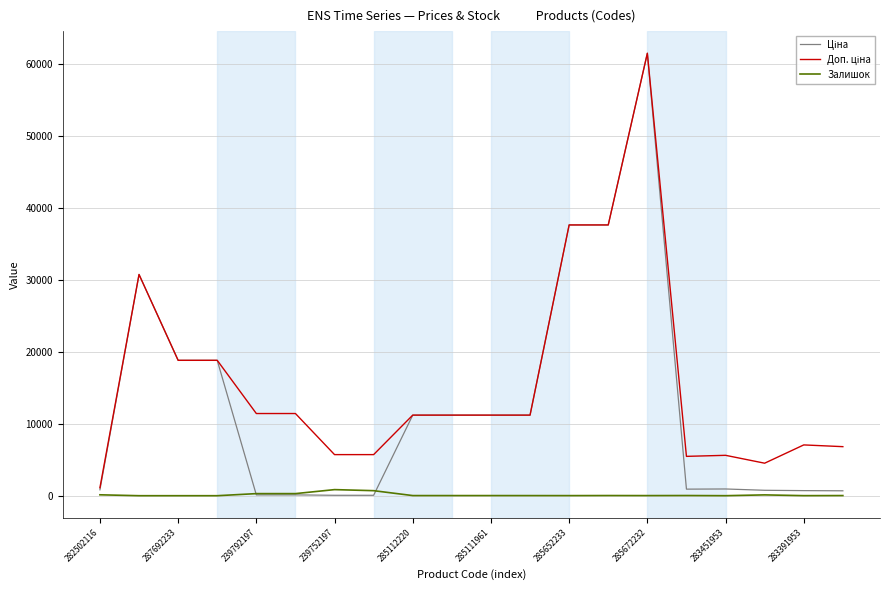

How many lines are shown in the chart?

3